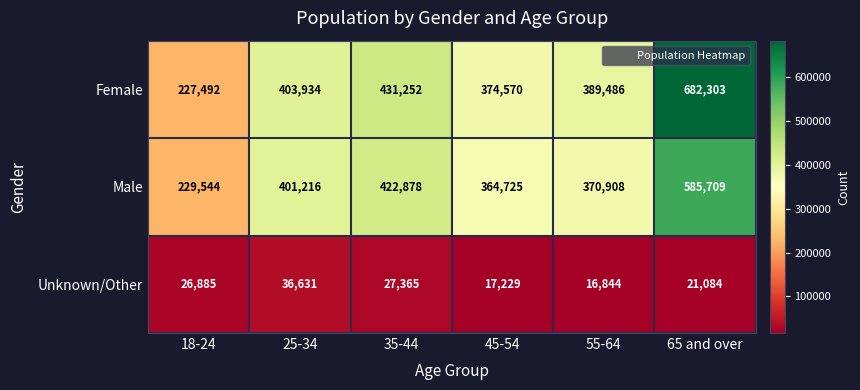

Count the number of data series in this chart.

3